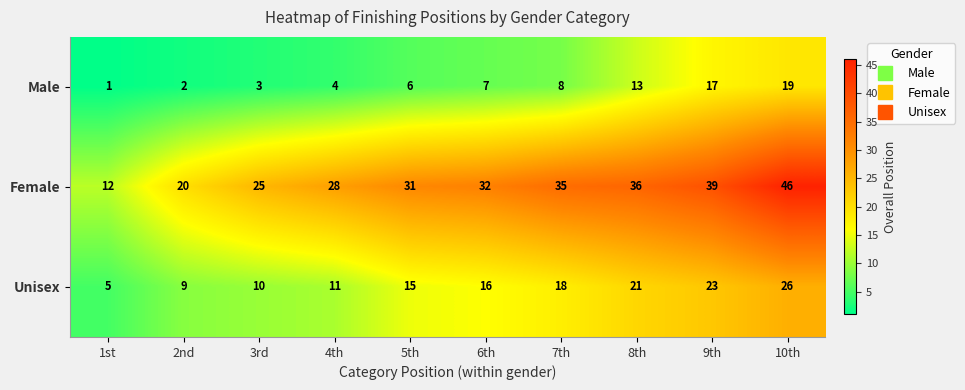

The Female series shows 12 at 1st. True or false?

True